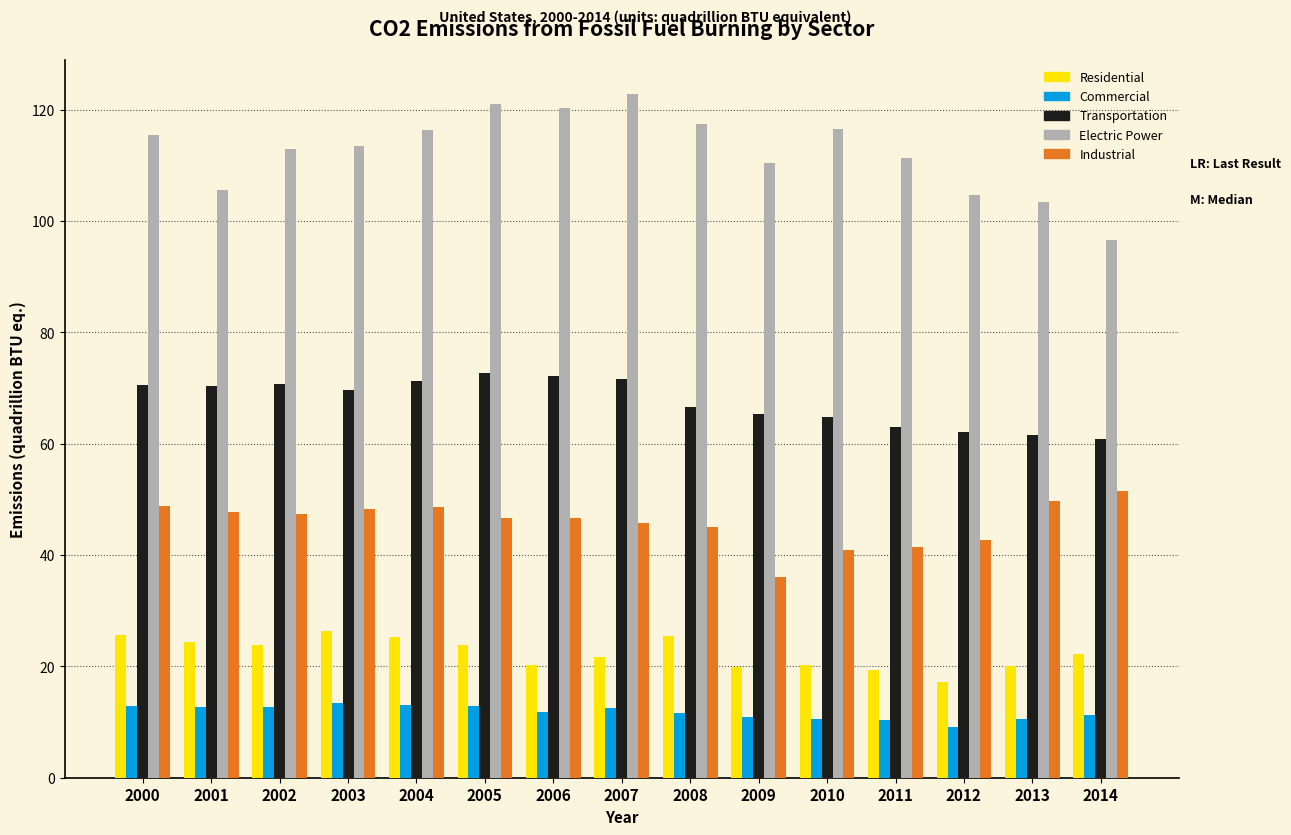

Between 2007 and 2009, which series saw the biggest shift?

Electric Power